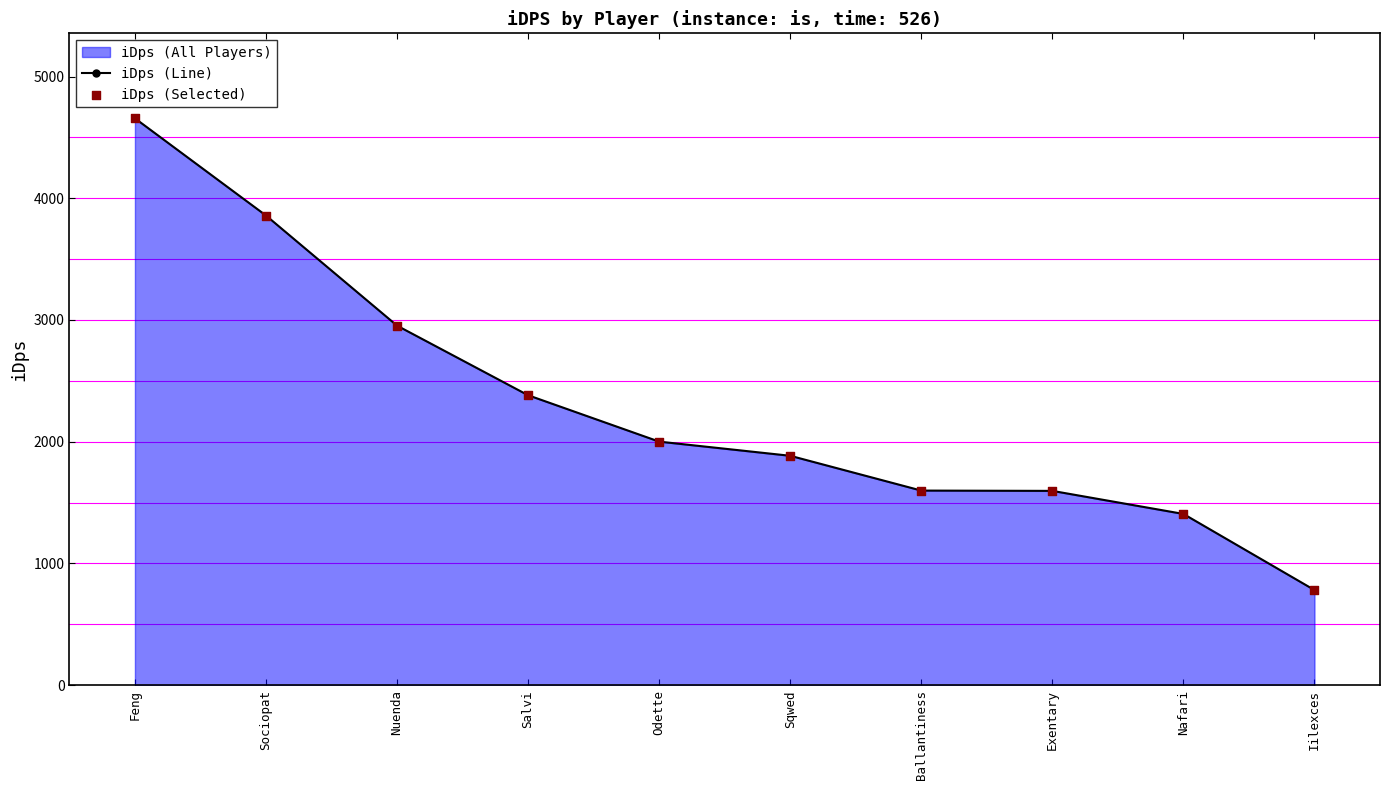

At how many categories does at least one series exceed 953?

9